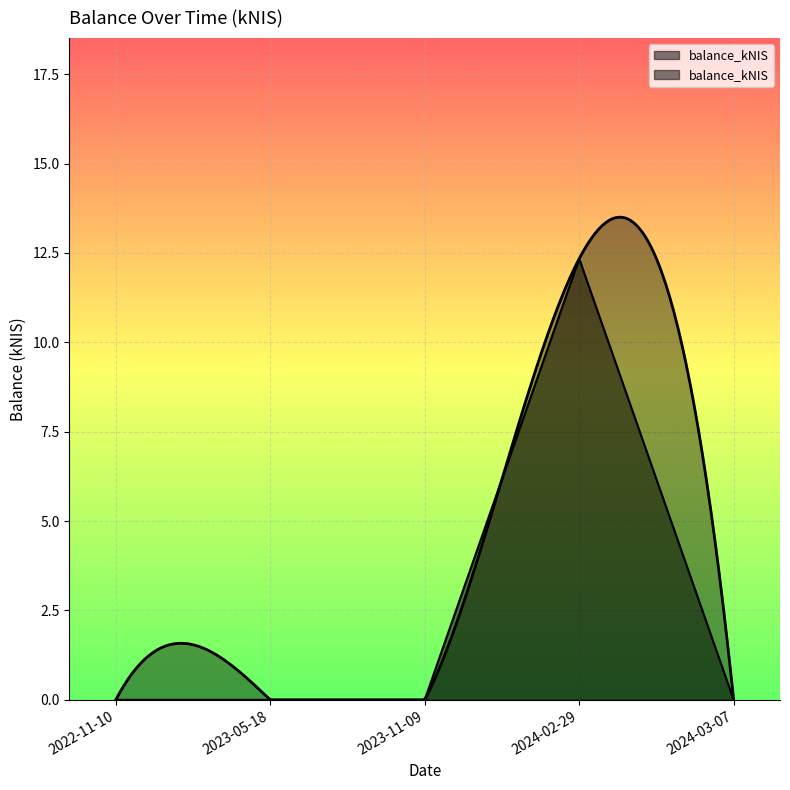

Does the chart display data point markers on the line(s)?

No